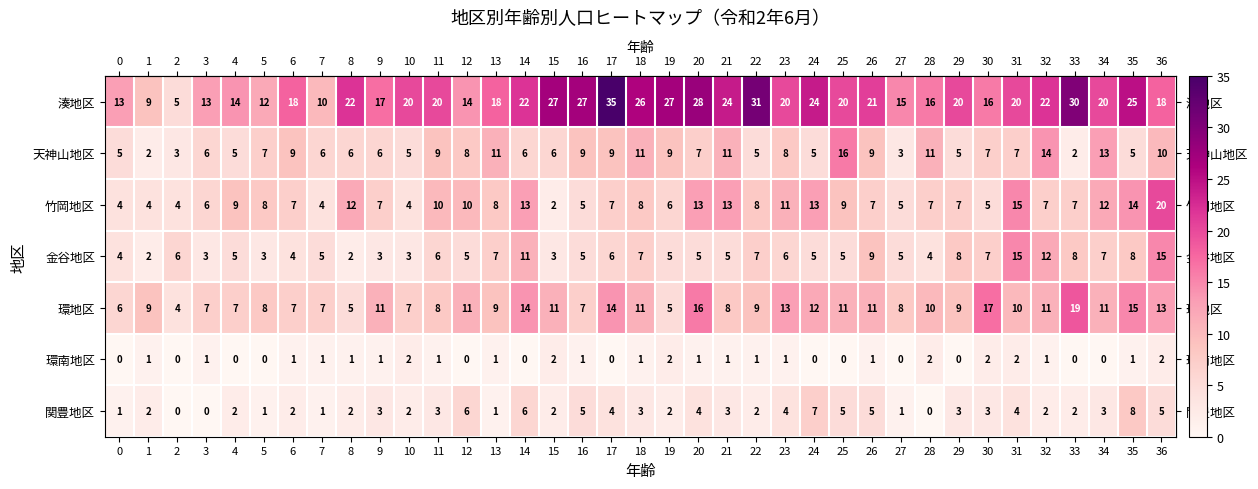

What value does the 竹岡地区 series have at 19, to the nearest 10?

10